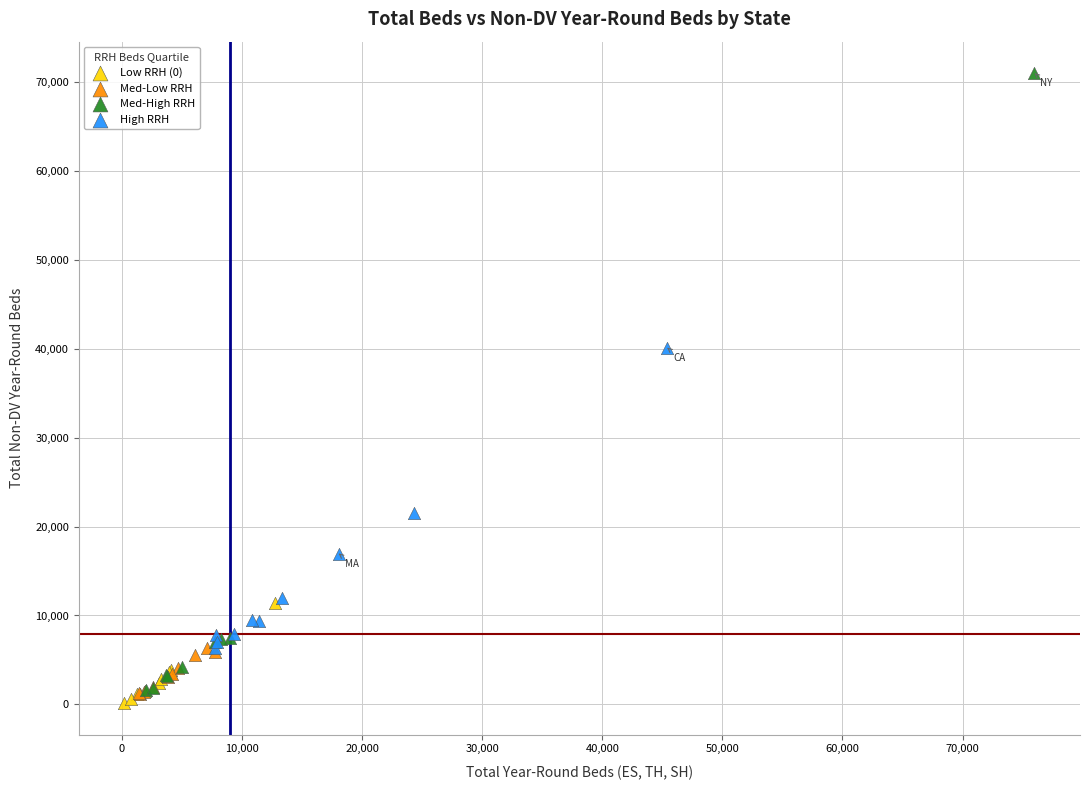

Which series has the largest Y range (max minus min)?

Med-High RRH